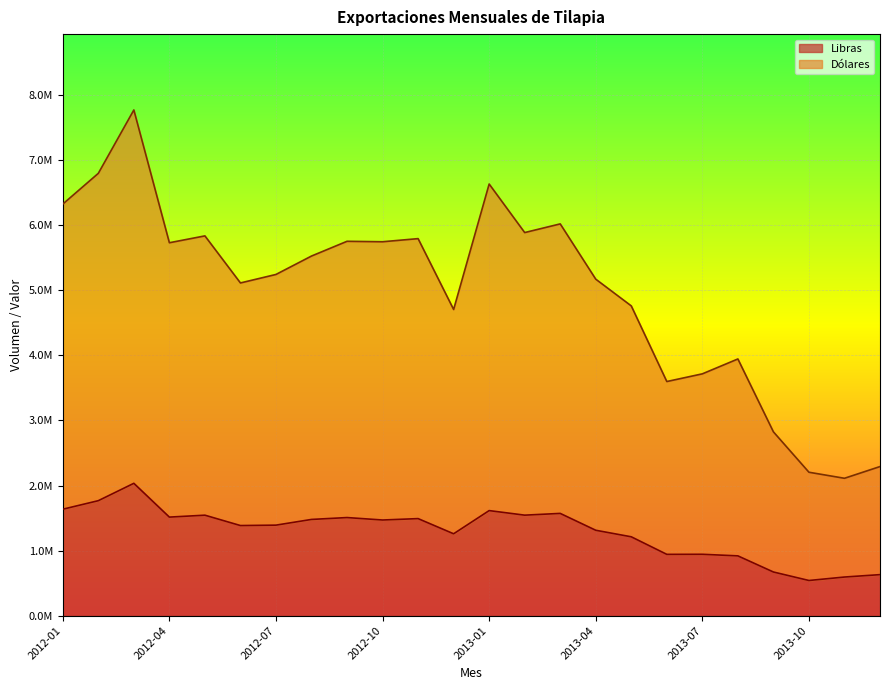

At which category is the sum across all series the highest?

2012-03